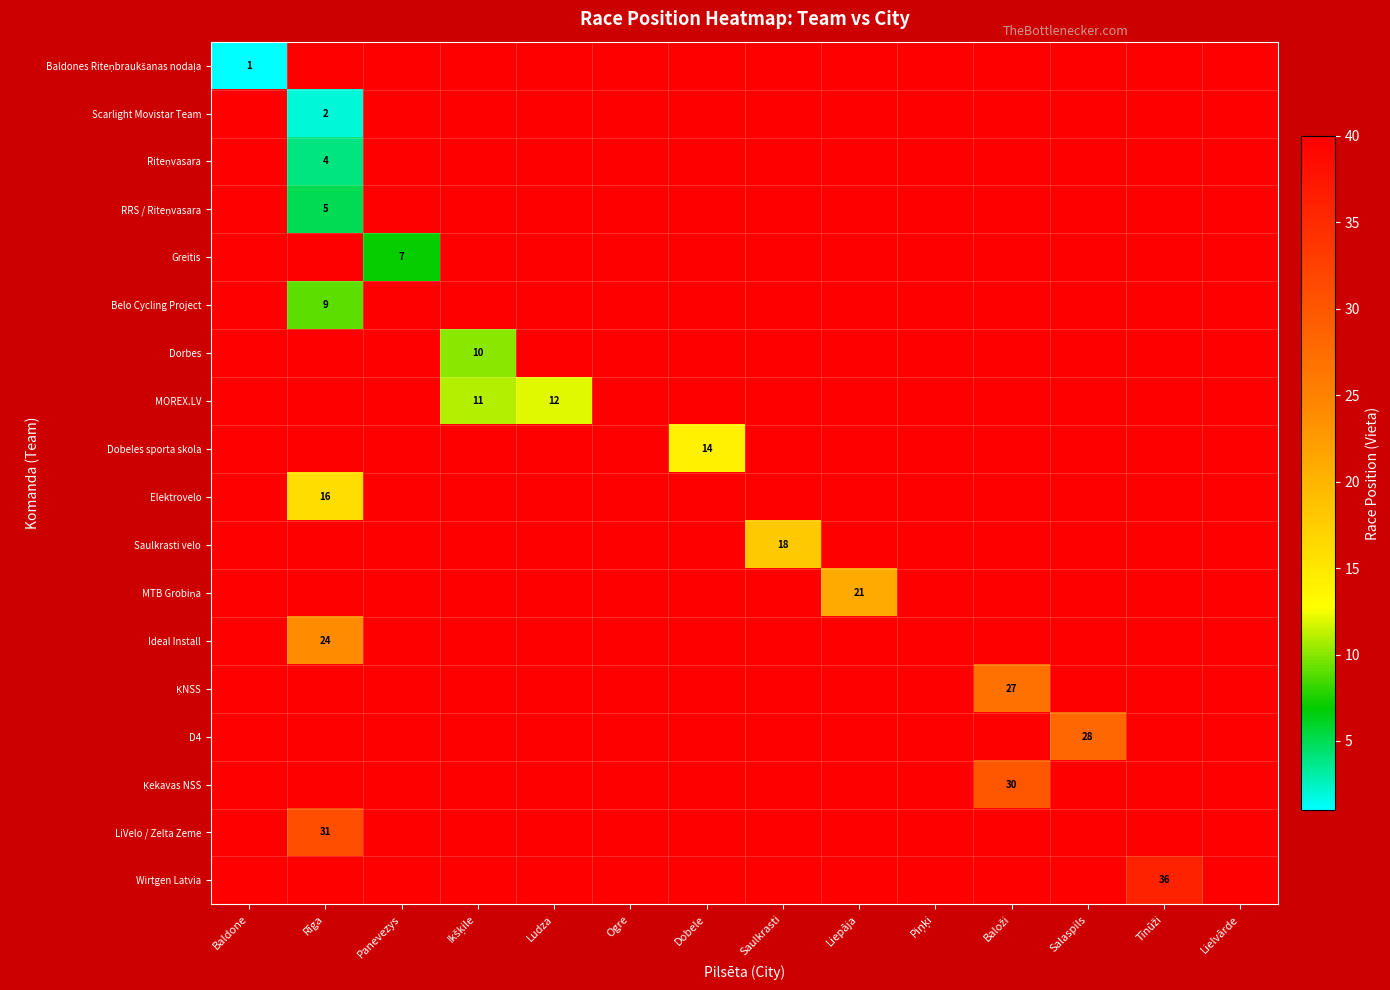

How many values in Riteņvasara are above zero?

1